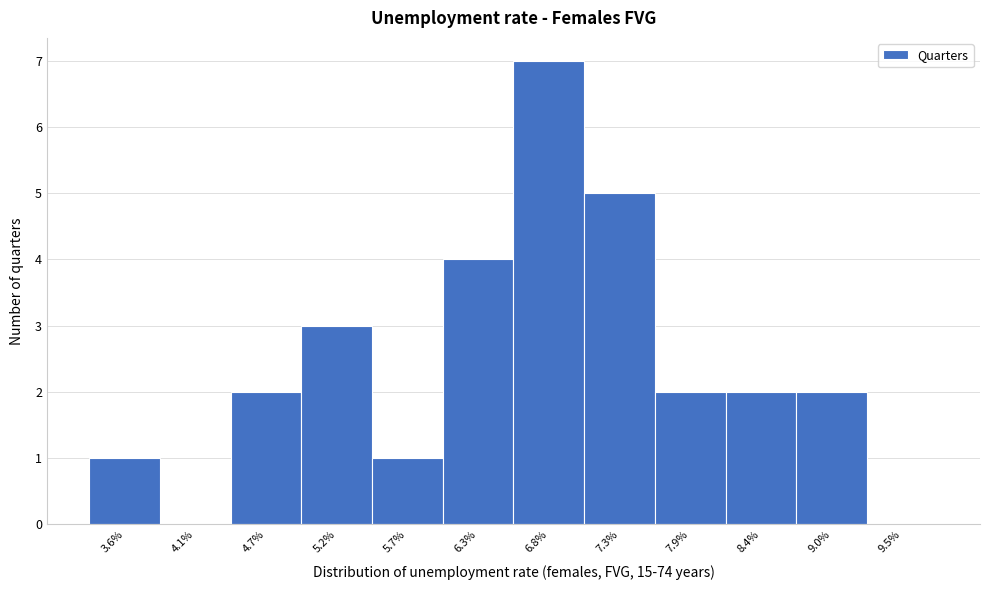

Over which range of the x-axis is the bar tallest?

6.54 to 7.08